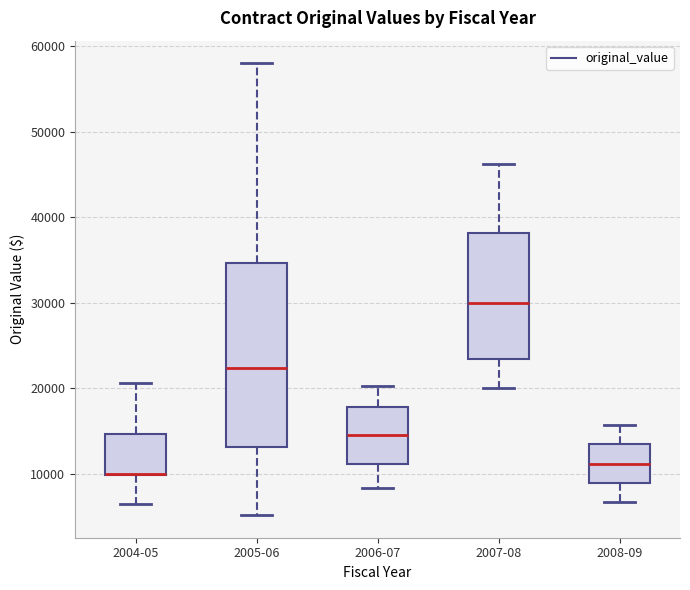

Where does the upper whisker of the box for 2005-06 end on the y-axis? The values are not printed on the chart, so give them approximately, as read against the axis.

58000